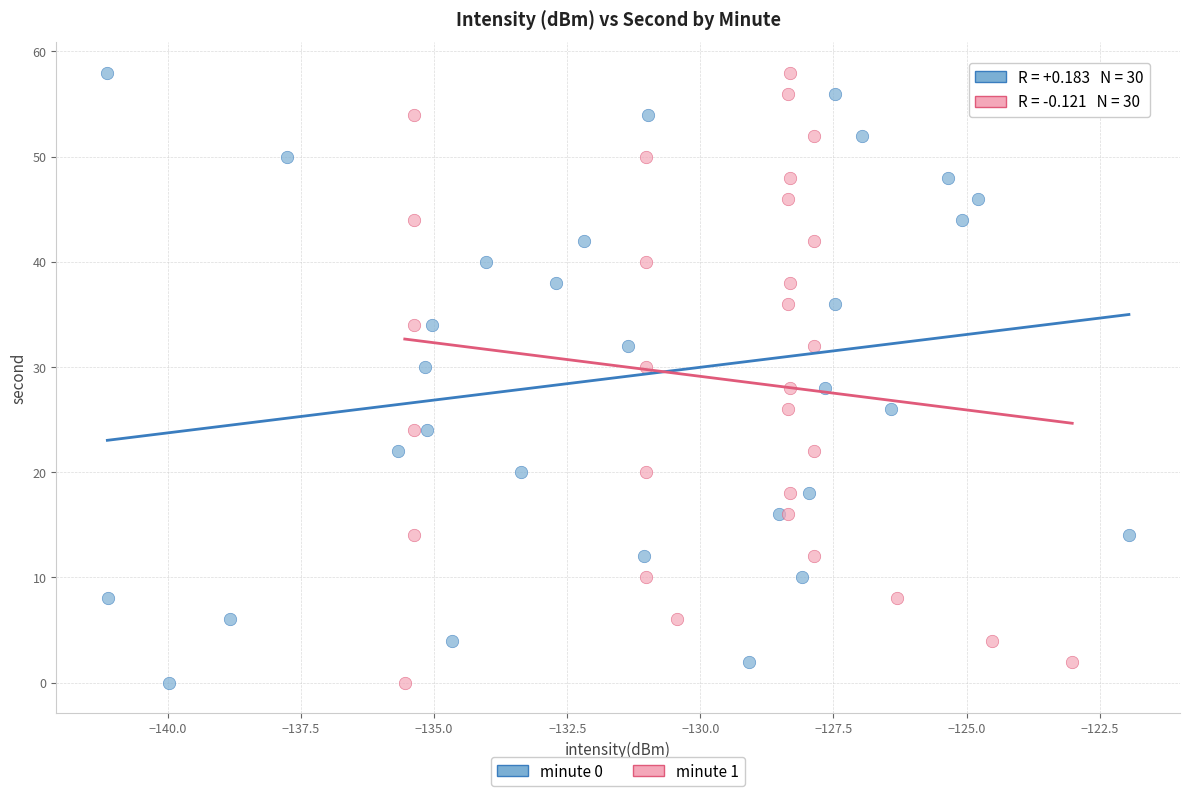

What are all the series names shown in the legend?

minute 0, minute 1